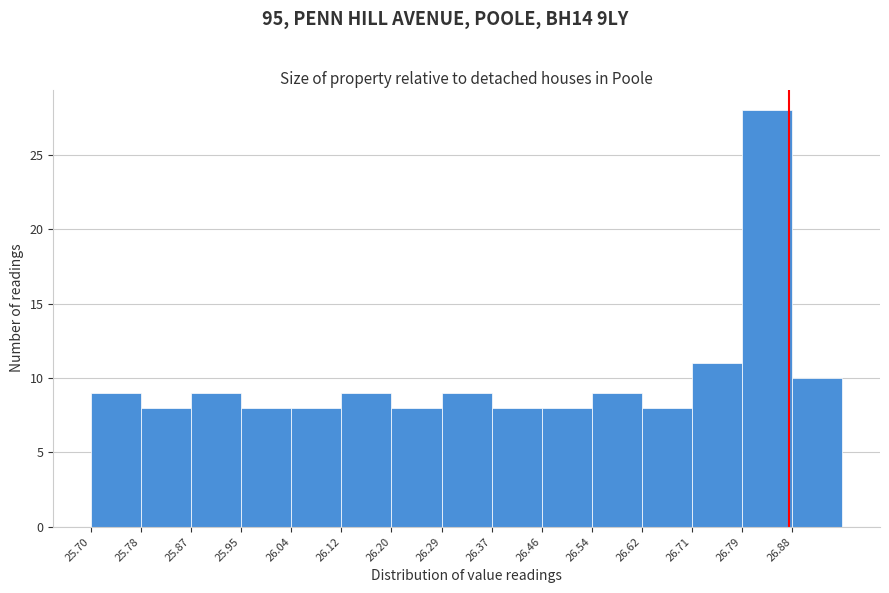

Reading left to right, list every bar in this chart as the range it spans on the x-axis followed by its height. Neither the bar edges nor the heights are printed on the chart, so give them approximately, as read against the axes.

25.700 to 25.784: 9
25.784 to 25.868: 8
25.868 to 25.952: 9
25.952 to 26.036: 8
26.036 to 26.120: 8
26.120 to 26.204: 9
26.204 to 26.288: 8
26.288 to 26.372: 9
26.372 to 26.456: 8
26.456 to 26.540: 8
26.540 to 26.624: 9
26.624 to 26.708: 8
26.708 to 26.792: 11
26.792 to 26.876: 28
26.876 to 26.960: 10